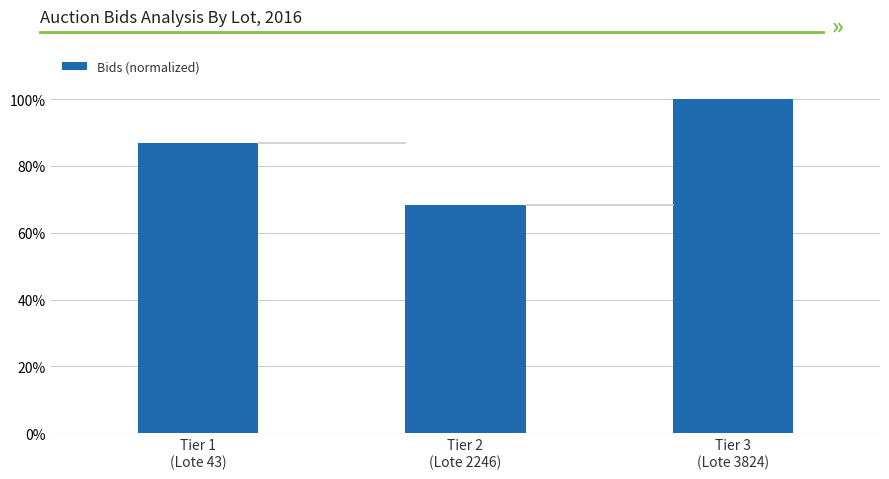

List the labels in order of value, smallest first.

Tier 2
(Lote 2246), Tier 1
(Lote 43), Tier 3
(Lote 3824)